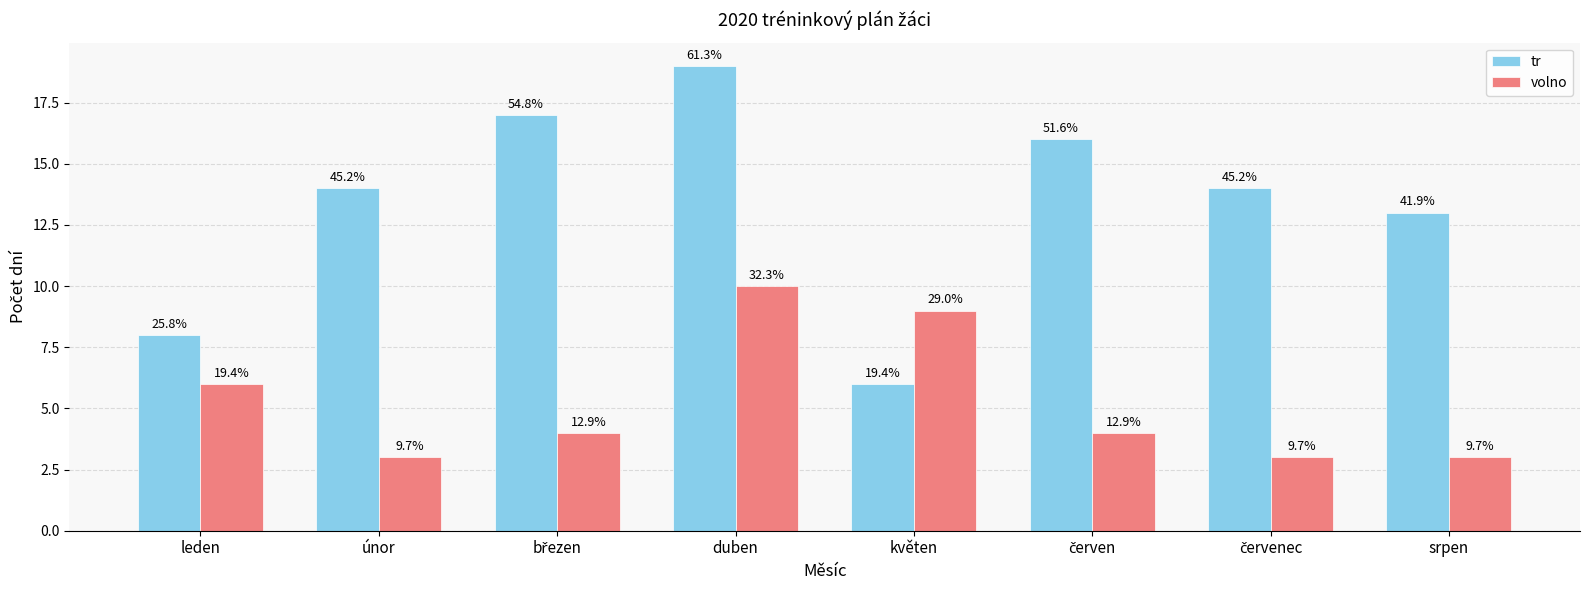

What are all the series names shown in the legend?

tr, volno